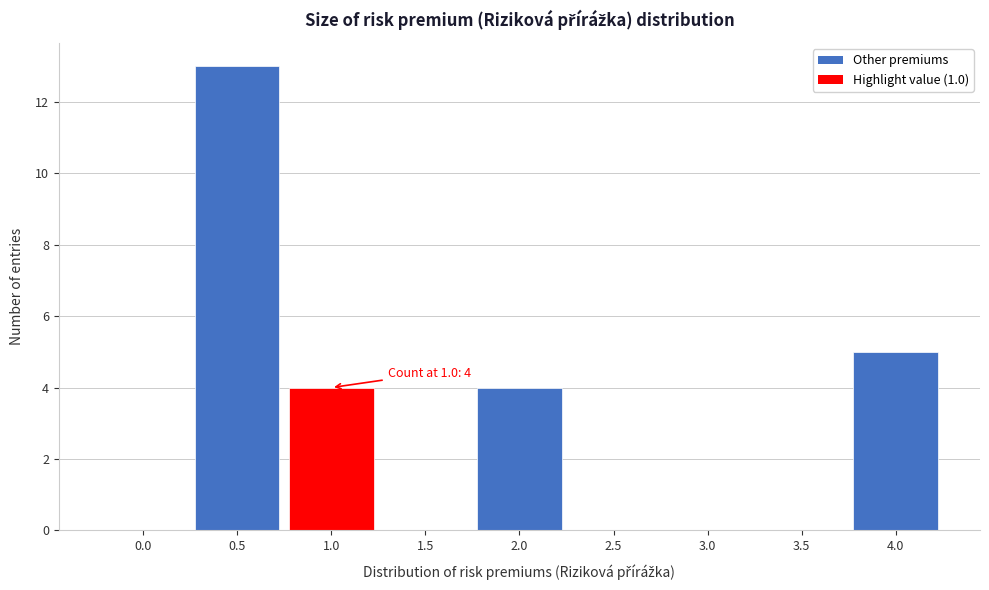

Reading left to right, what are all the values shown in this chart?

0.0=0	0.5=13	1.0=4	1.5=0	2.0=4	2.5=0	3.0=0	3.5=0	4.0=5